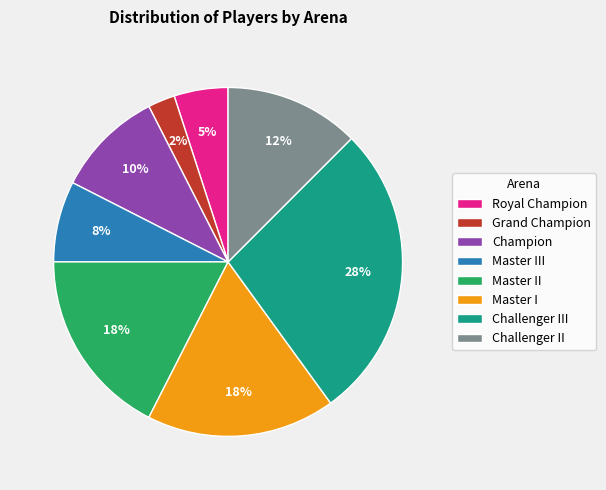

Which category has the biggest portion of the pie?

Challenger III